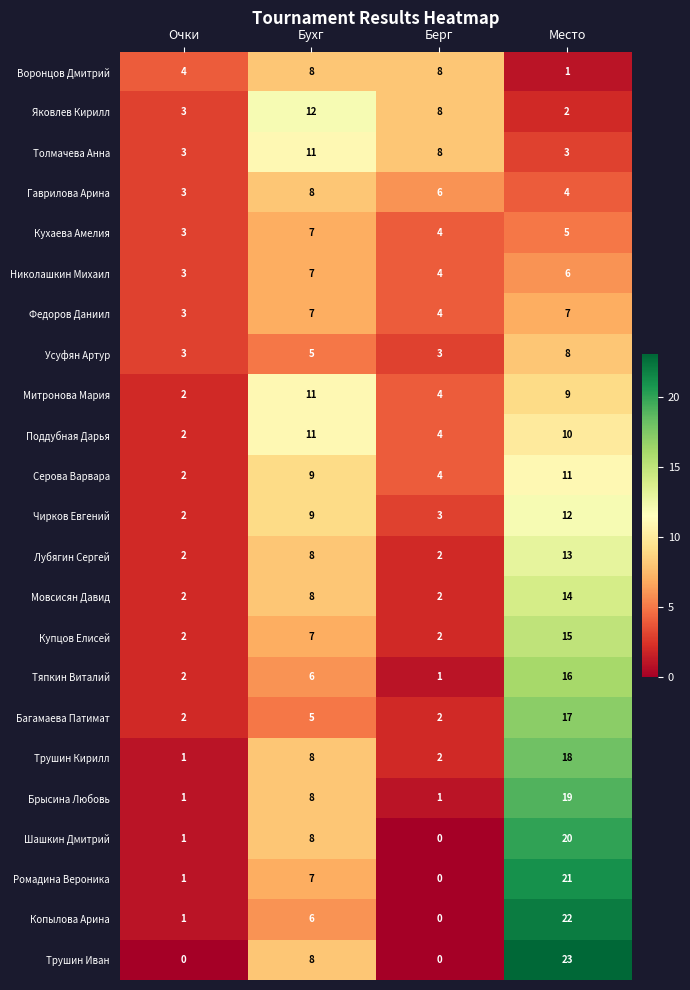

What is the total value across all series at Очки?

48